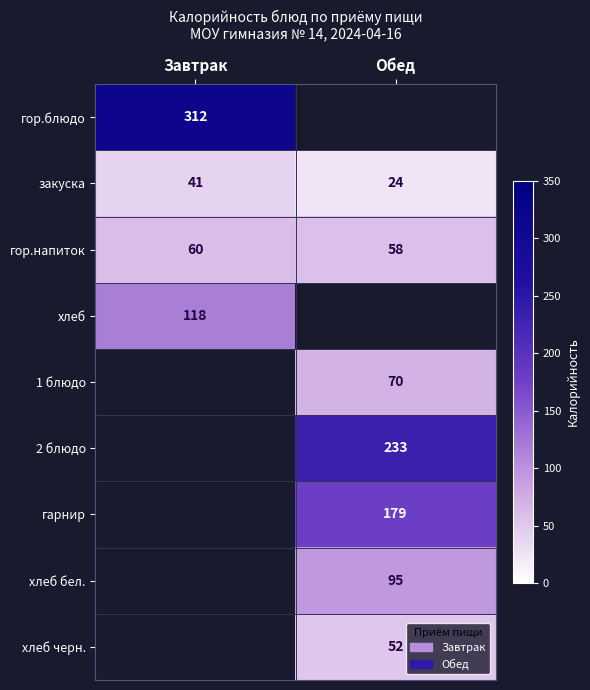

At how many categories does at least one series exceed 145?

2